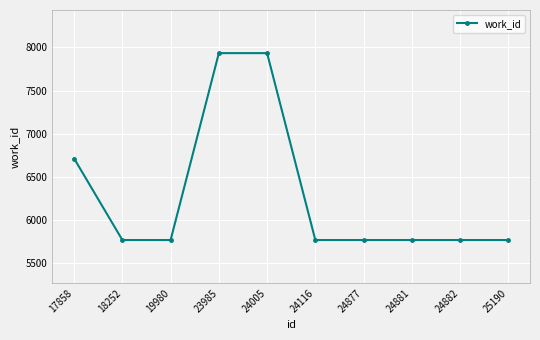

What is the maximum value shown in the chart?

7934